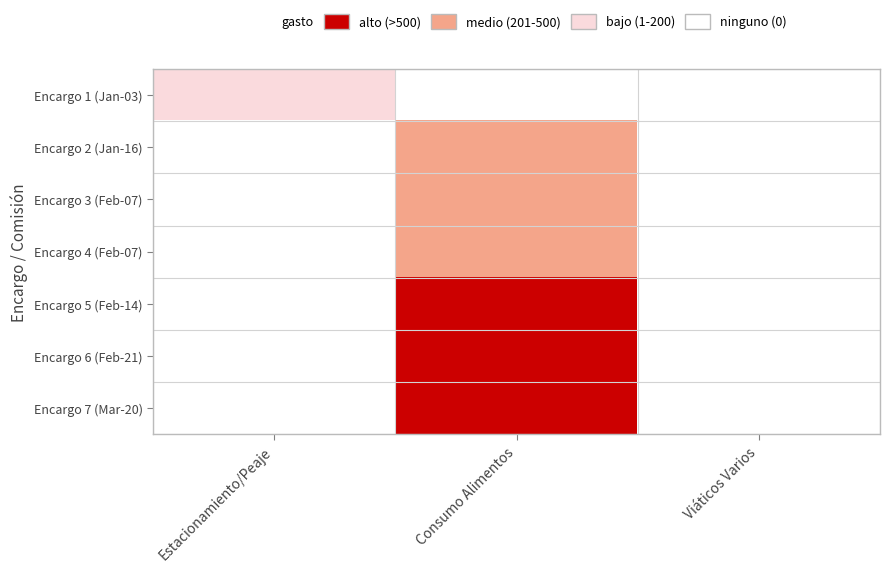

Reading right to left, list all the values displayed in this chart.

Encargo 1 (Jan-03): Viáticos Varios=0	Consumo Alimentos=0	Estacionamiento/Peaje=1
Encargo 2 (Jan-16): Viáticos Varios=0	Consumo Alimentos=2	Estacionamiento/Peaje=0
Encargo 3 (Feb-07): Viáticos Varios=0	Consumo Alimentos=2	Estacionamiento/Peaje=0
Encargo 4 (Feb-07): Viáticos Varios=0	Consumo Alimentos=2	Estacionamiento/Peaje=0
Encargo 5 (Feb-14): Viáticos Varios=0	Consumo Alimentos=3	Estacionamiento/Peaje=0
Encargo 6 (Feb-21): Viáticos Varios=0	Consumo Alimentos=3	Estacionamiento/Peaje=0
Encargo 7 (Mar-20): Viáticos Varios=0	Consumo Alimentos=3	Estacionamiento/Peaje=0